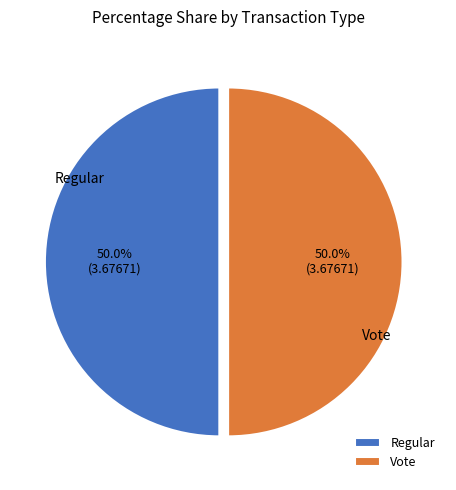

Is it true that Regular is 1% of the pie?

False